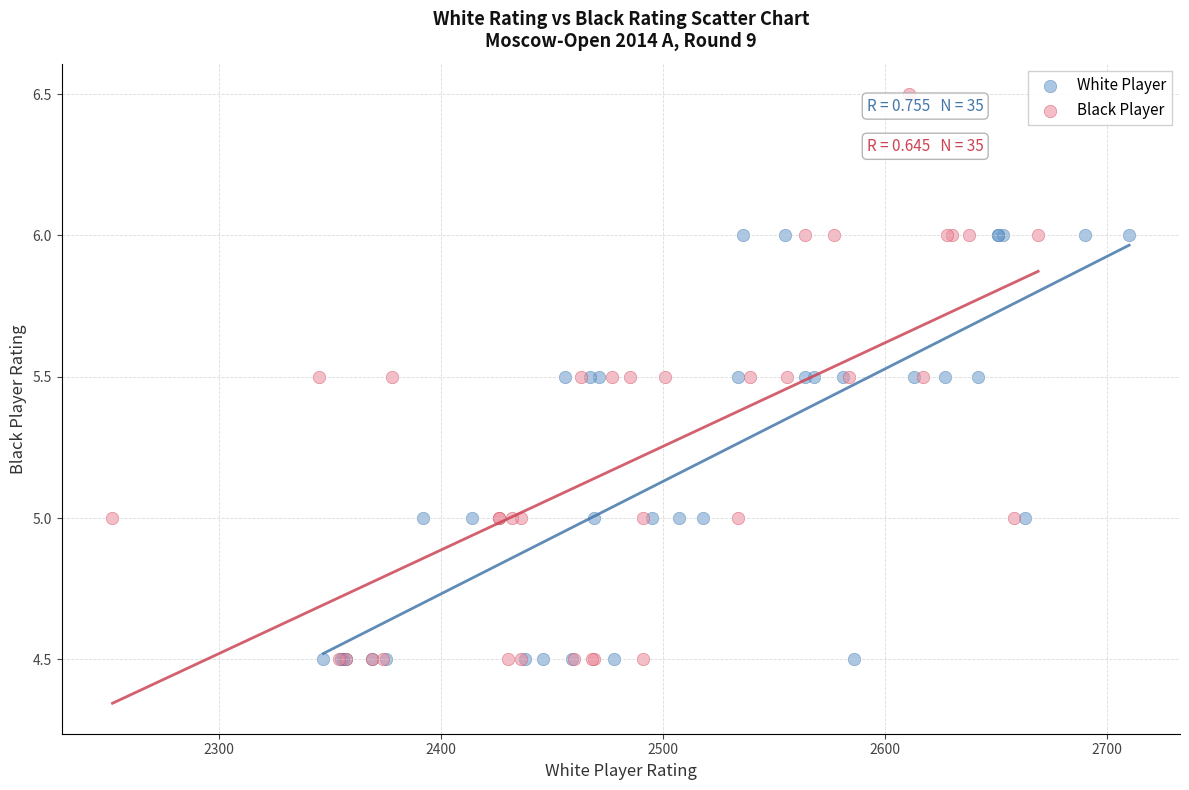

Which series has the largest Y range (max minus min)?

Black Player